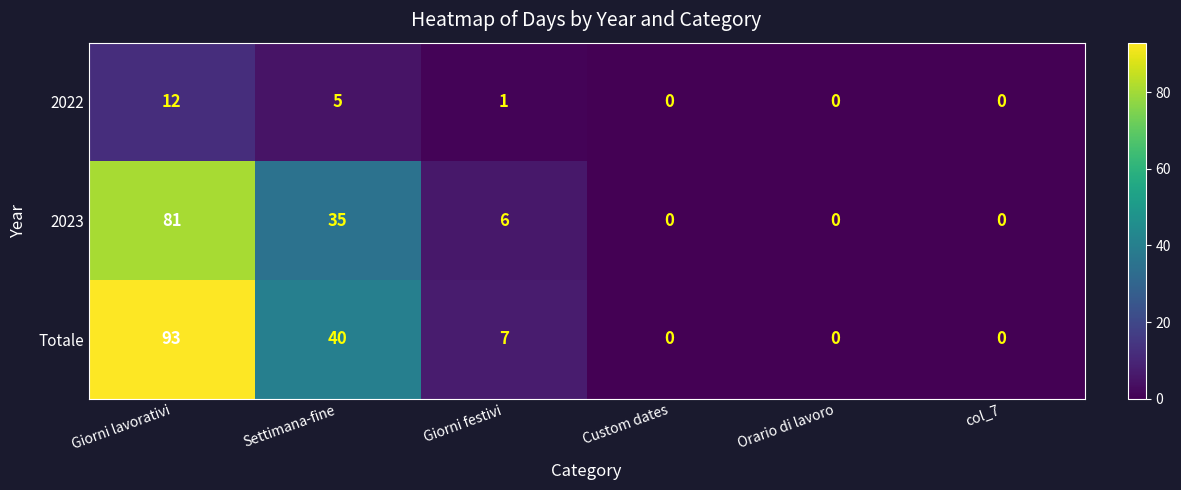

Which series has the largest range (max minus min)?

Totale